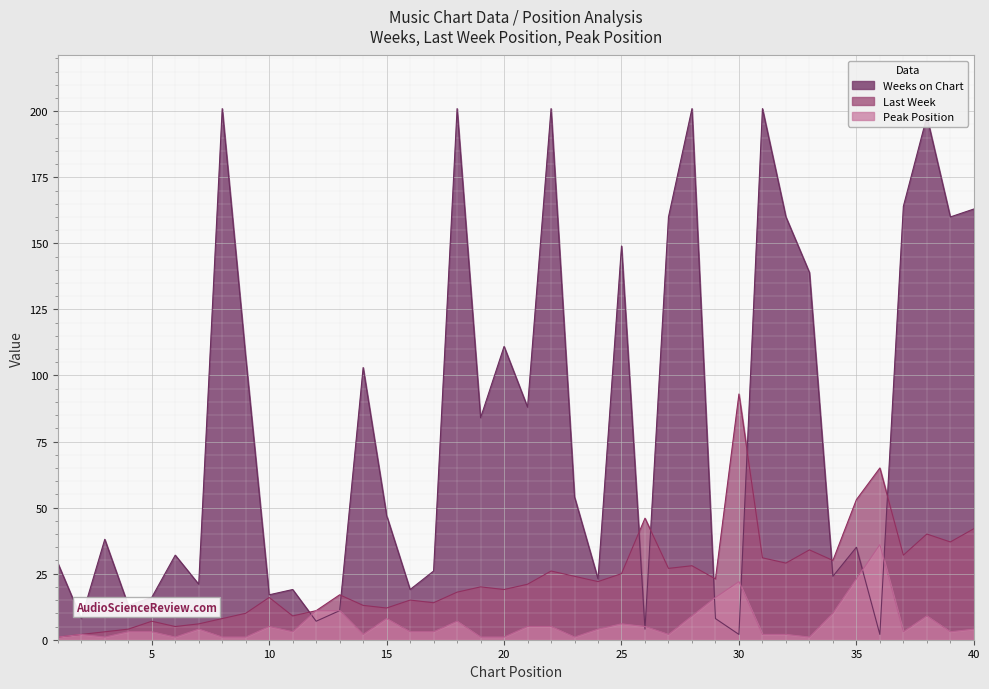

What is the approximate value of Peak Position at 25, to the nearest 10?

10